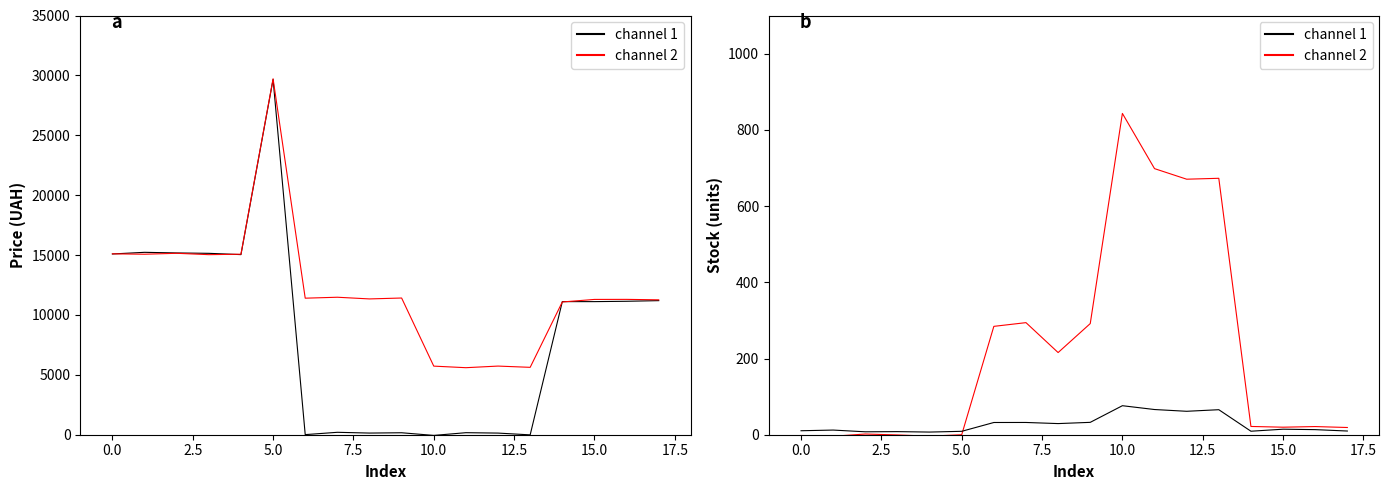

Is this an area chart (filled region under the line)?

No